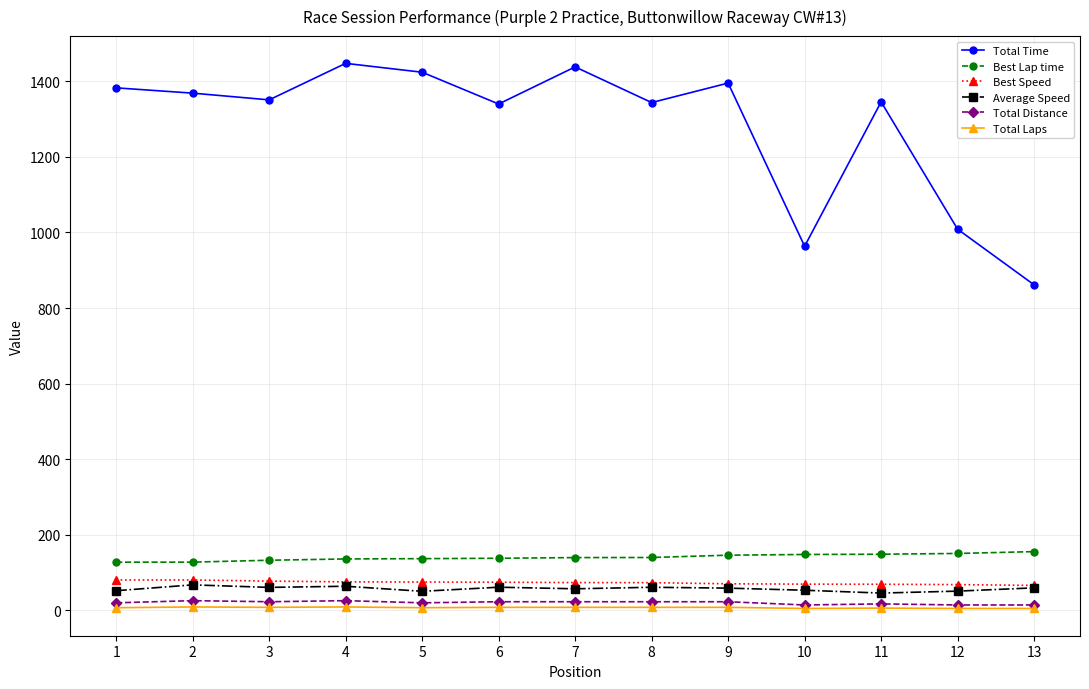

True or false: Total Time and Best Lap time cross at least once.

False